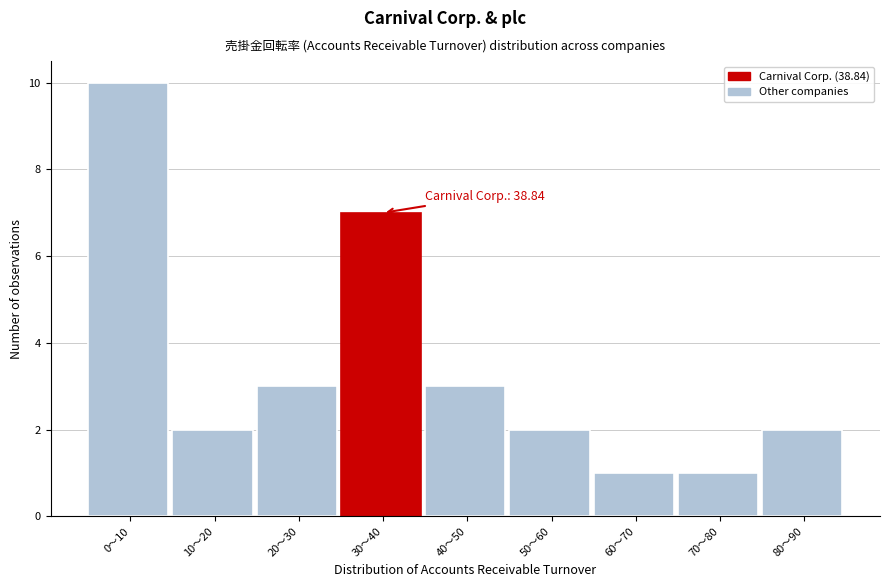

Reading left to right, extract all data points from this chart.

10	2	3	7	3	2	1	1	2